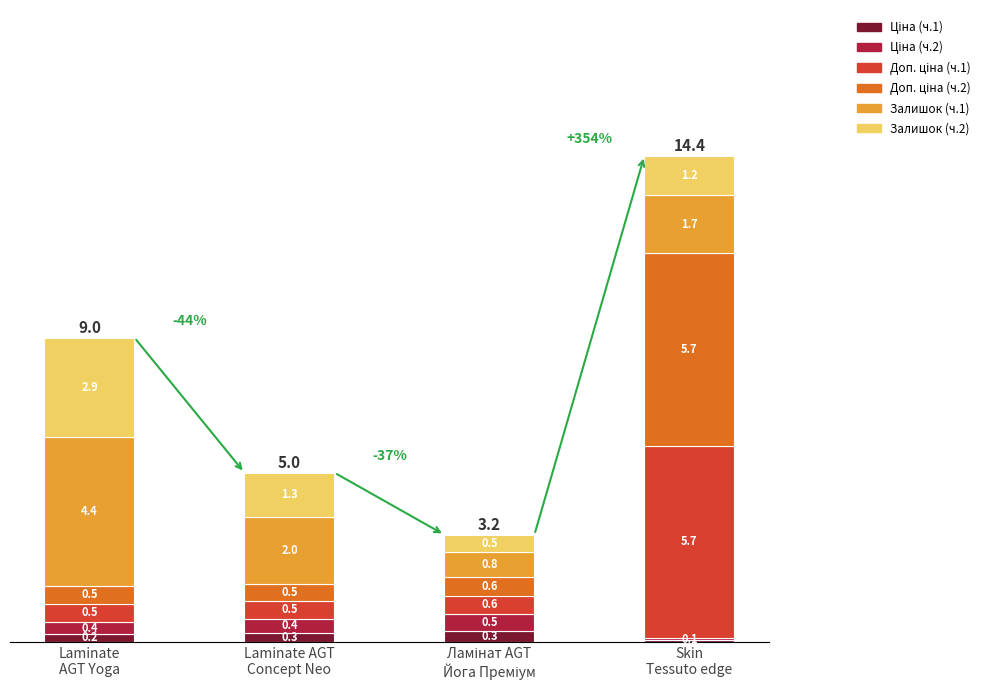

Are the bars horizontal?

No